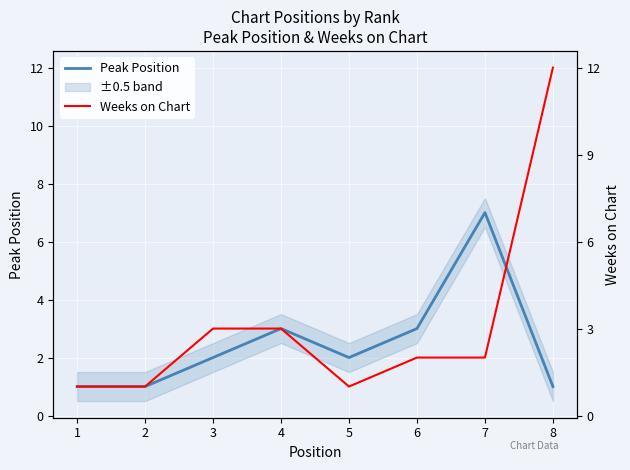

Where does the Peak Position series first go above 2?

4